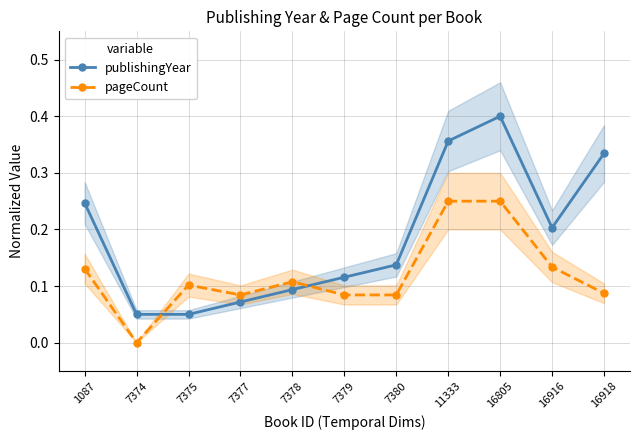

The pageCount series shows 0.0 at 7375. True or false?

False